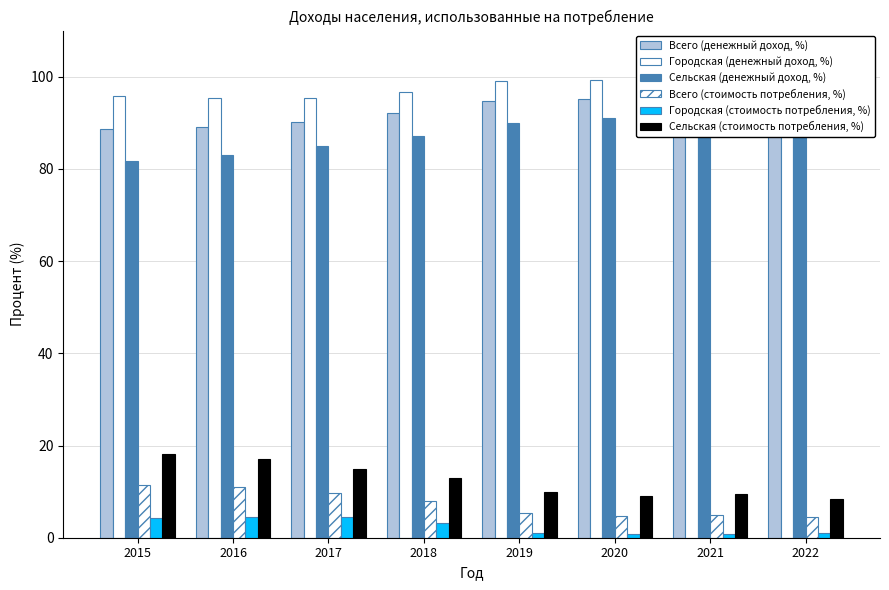

Where does the Городская (денежный доход, %) series first go above 99?

2020